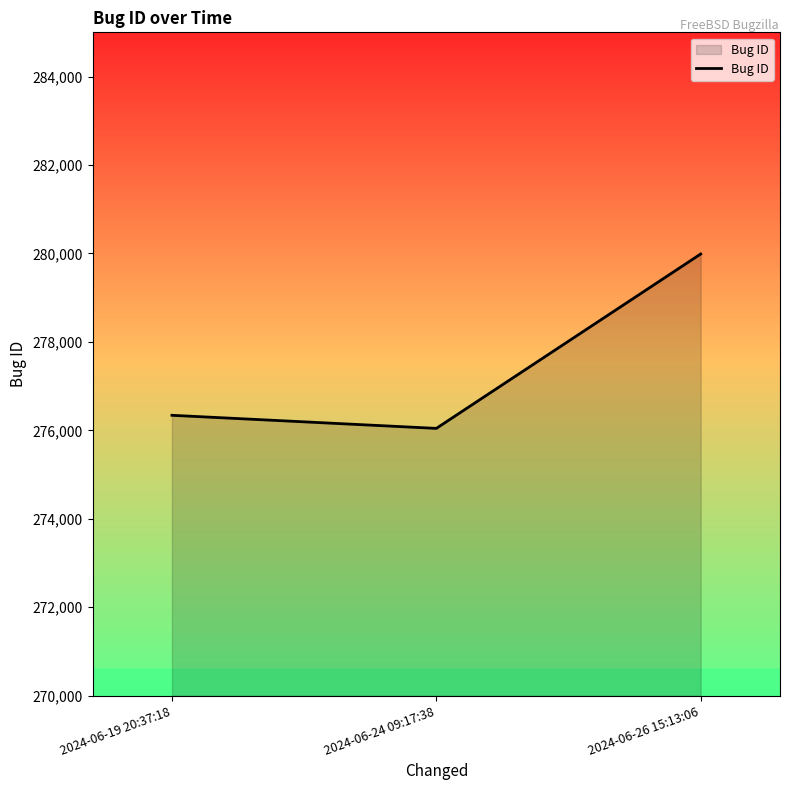

The value at 2024-06-19 20:37:18 is 421079. True or false?

False